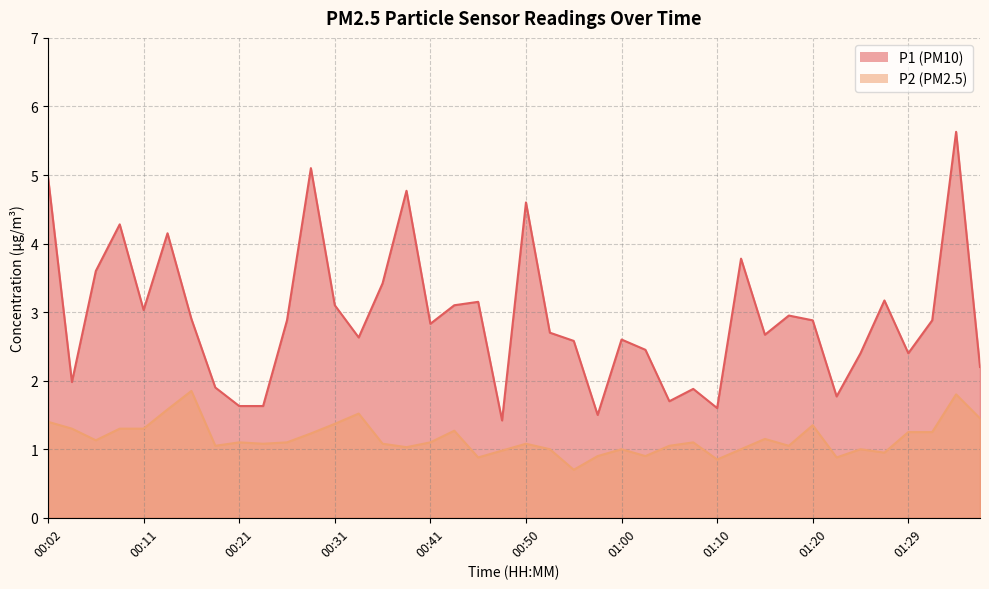

Count the number of data series in this chart.

2